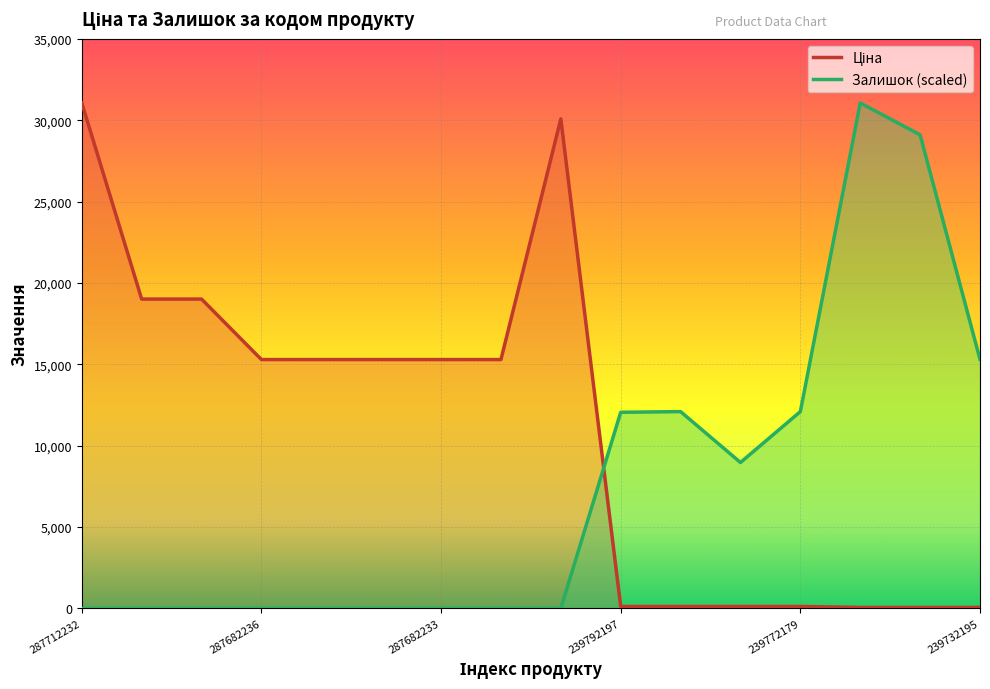

The Залишок series shows 41051.6 at 239752196. True or false?

False